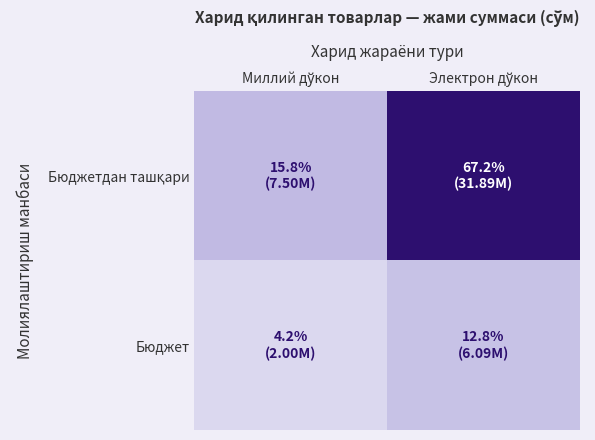

Which label corresponds to the smallest value in the chart?

Миллий дўкон